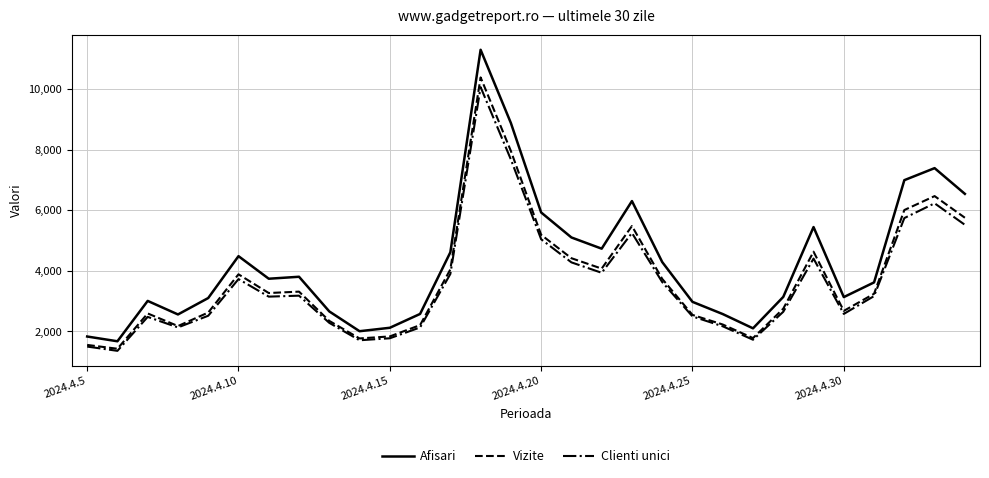

Which series has the largest total across all categories?

Afisari